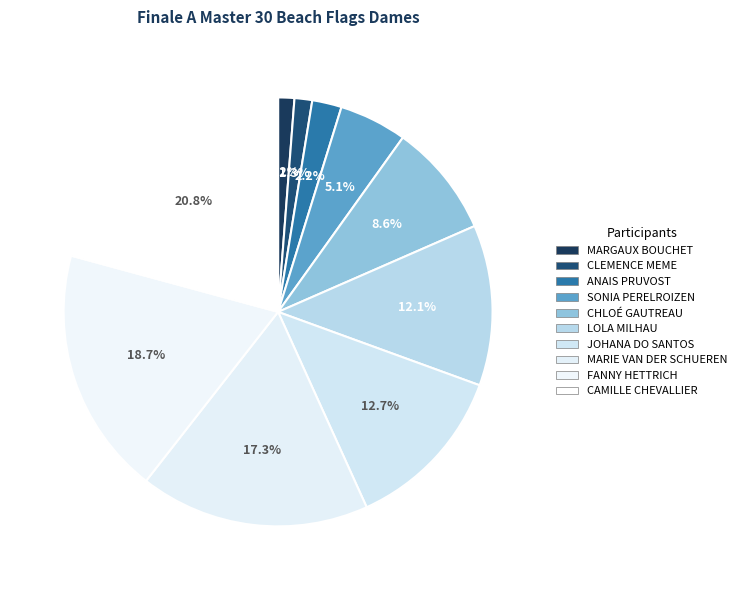

How many segments does this pie chart have?

10